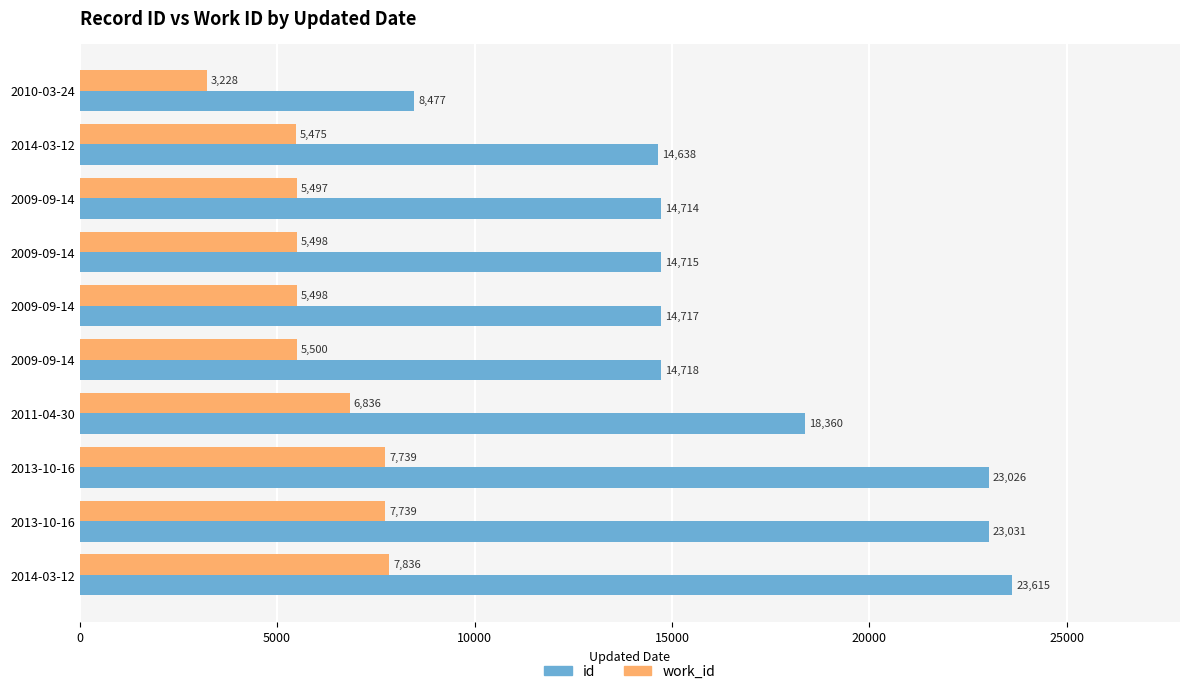

What is the difference between the second highest and second lowest values in the work_id series?

2264